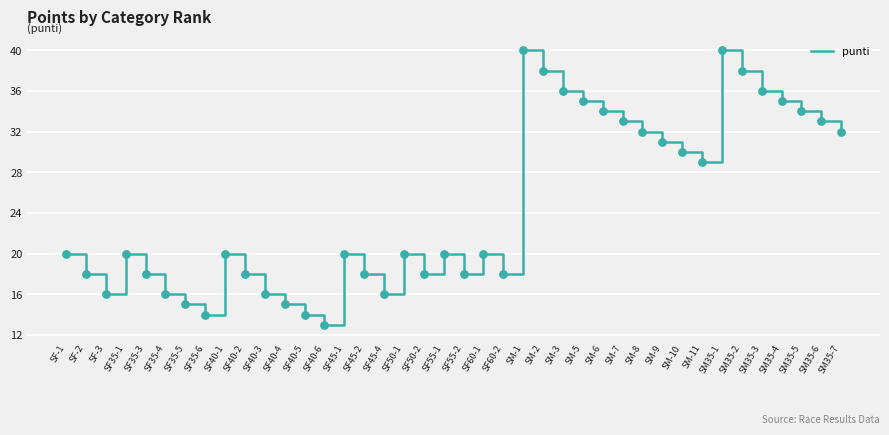

Approximately how many times larger is the value at SF50-2 compared to SM-3?

0.5